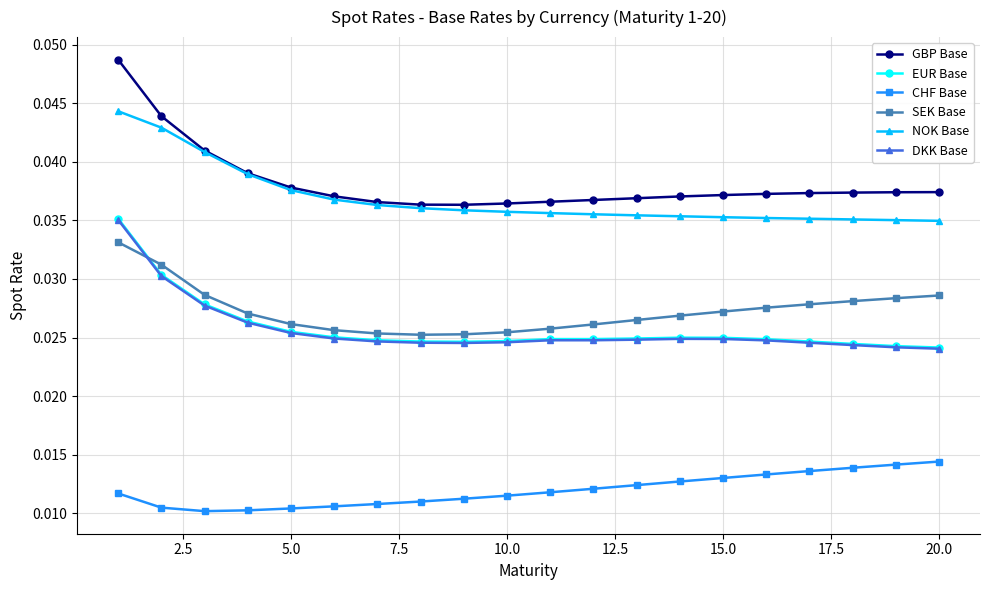

What is the sum of all NOK Base values?

0.7